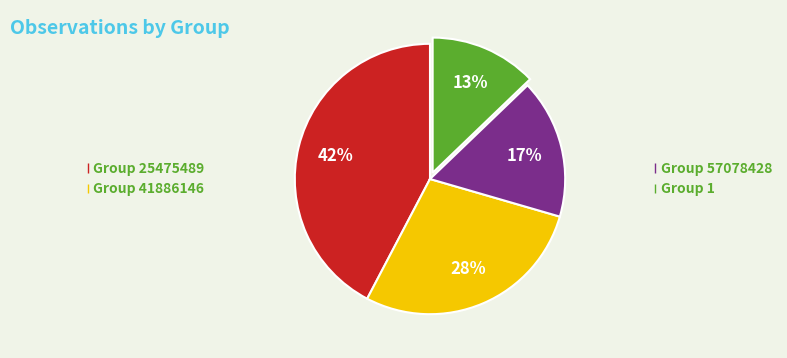

To the nearest percent, what is the average slice percentage?

25%